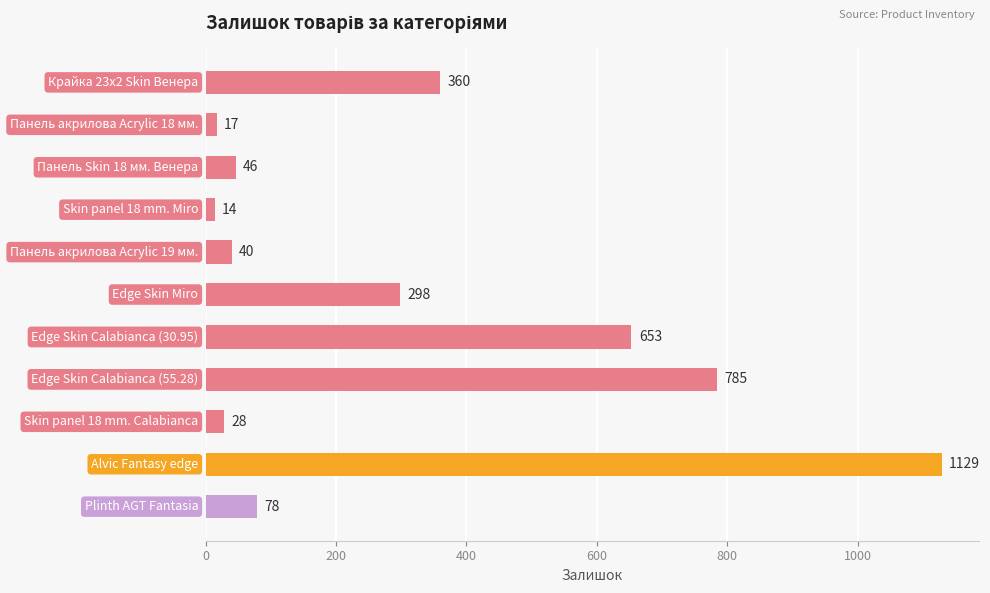

How many data points are less than 78?

5